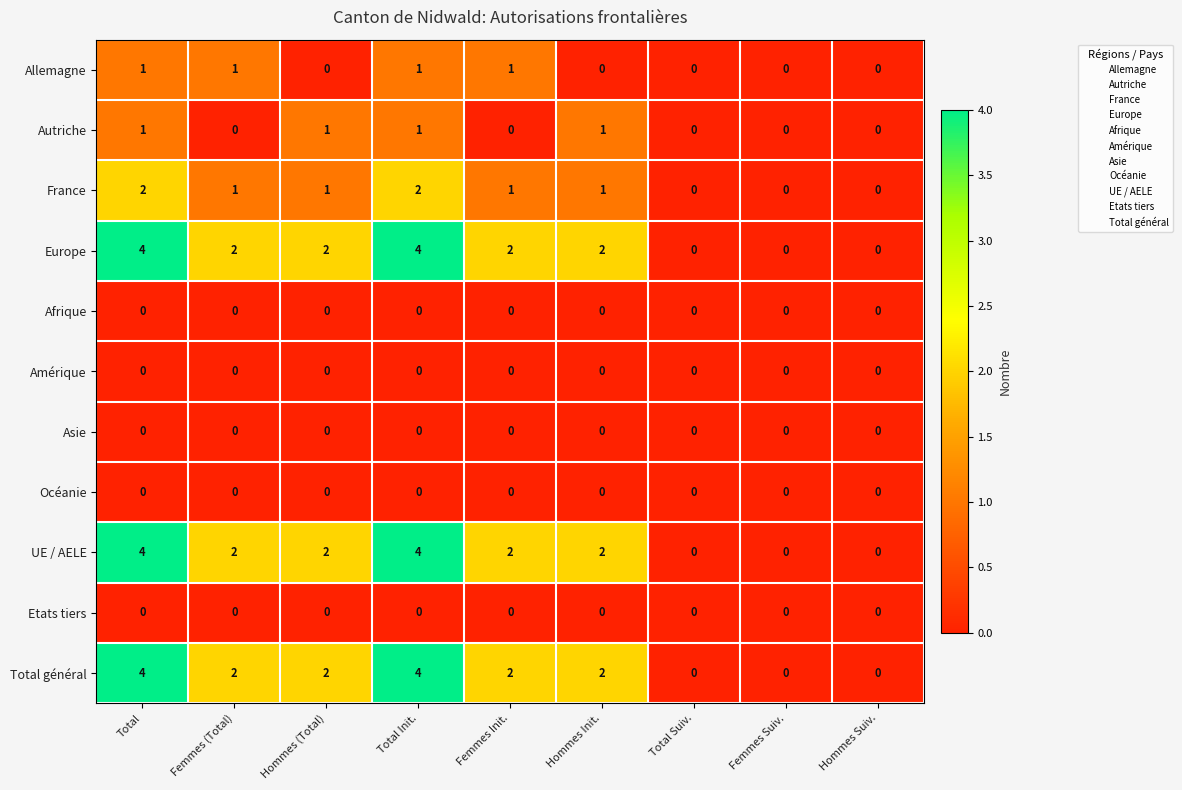

Where does the Total général series first go above 2?

Total